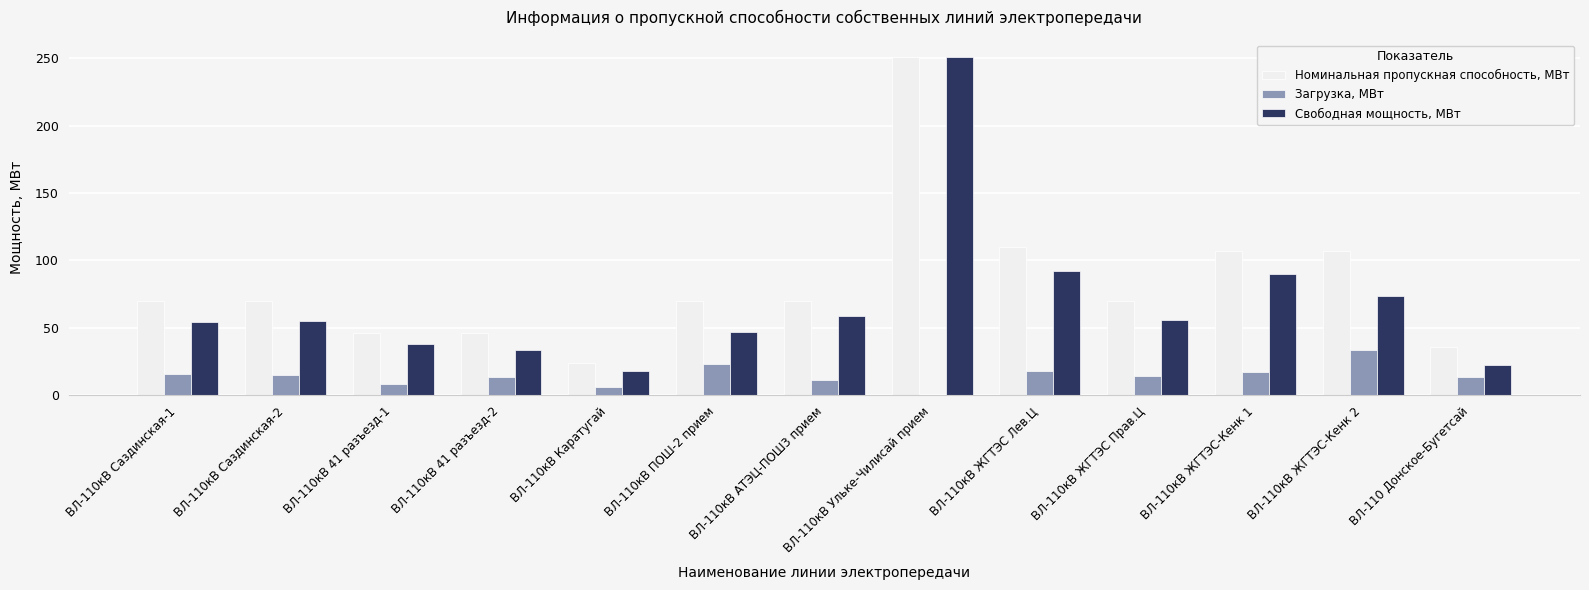

What is the sum of the Свободная мощность, МВт values at ВЛ-110кВ Каратугай and ВЛ-110 Донское-Бугетсай?

40.1